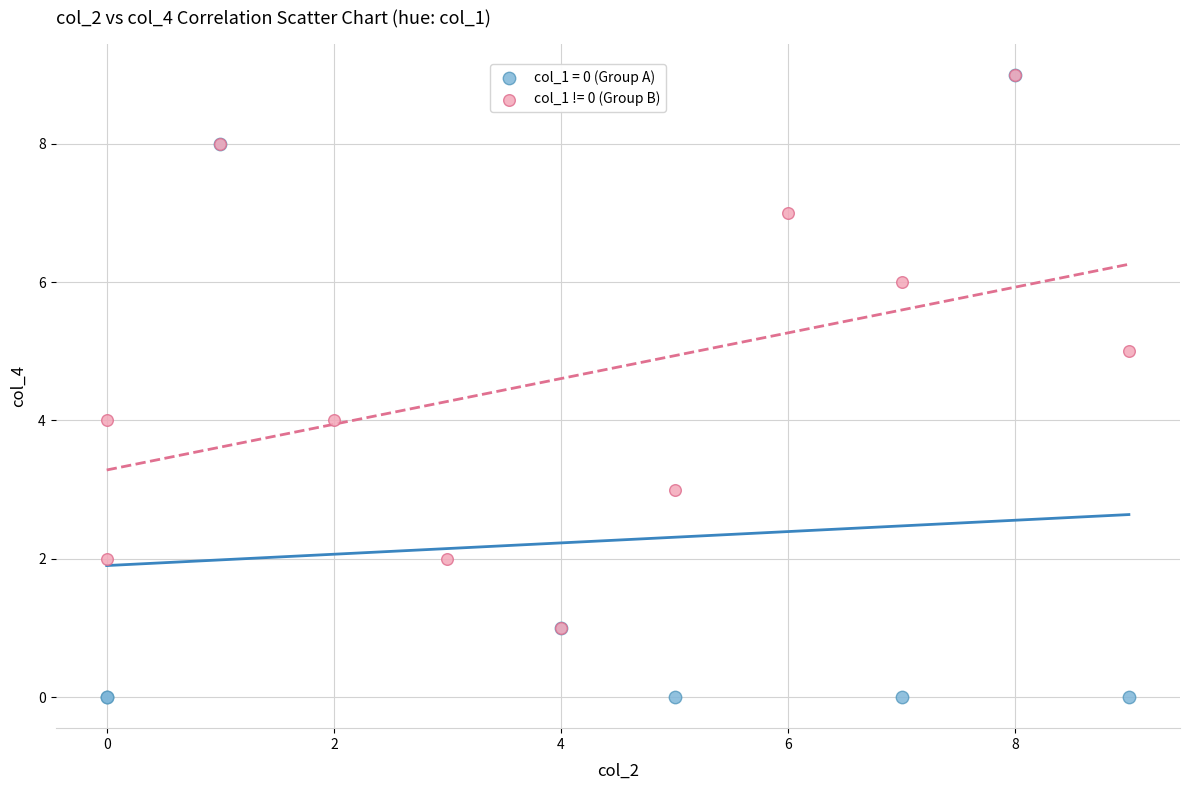

Which series has the largest Y range (max minus min)?

col_1 = 0 (Group A)